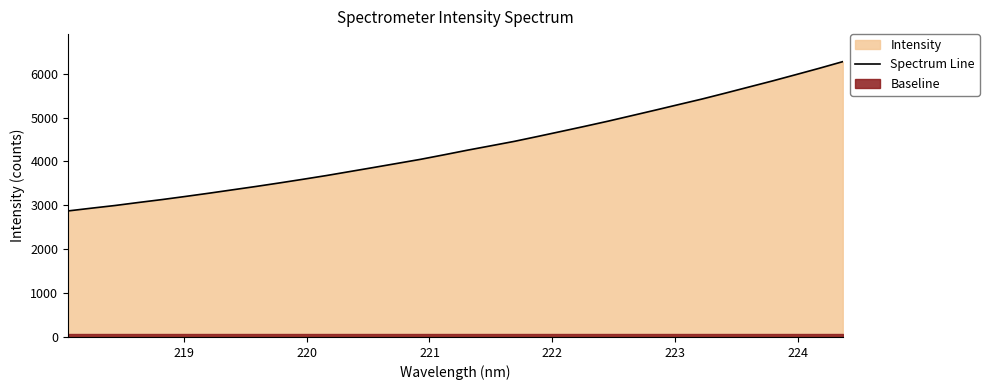

What is the maximum value for Spectrum Line?

6275.1